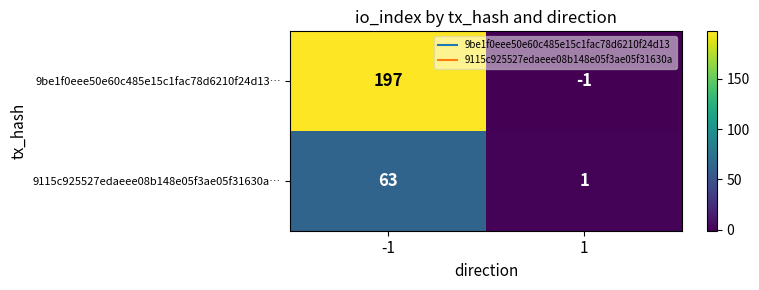

Rank the series by their maximum value, from lowest to highest.

9115c925527edaeee08b148e05f3ae05f31630a…, 9be1f0eee50e60c485e15c1fac78d6210f24d13…